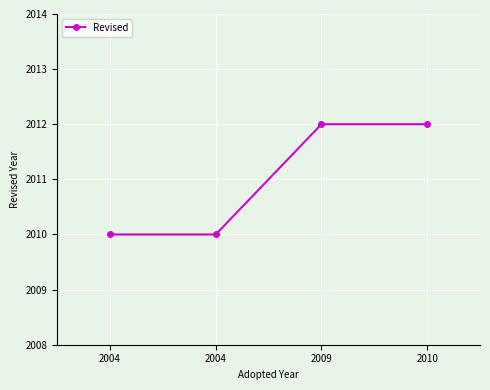

What is the value of the 2nd point from the left?

2010